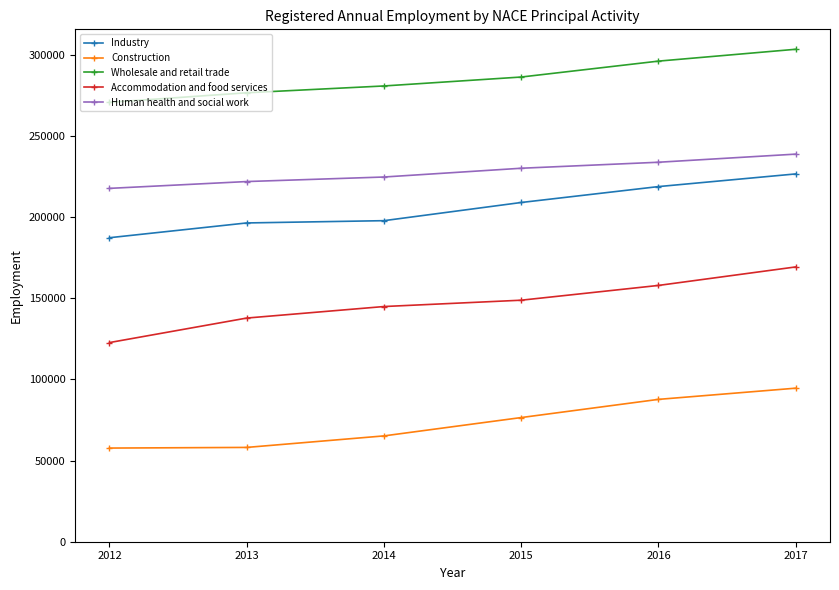

What is the greatest value displayed?

303400